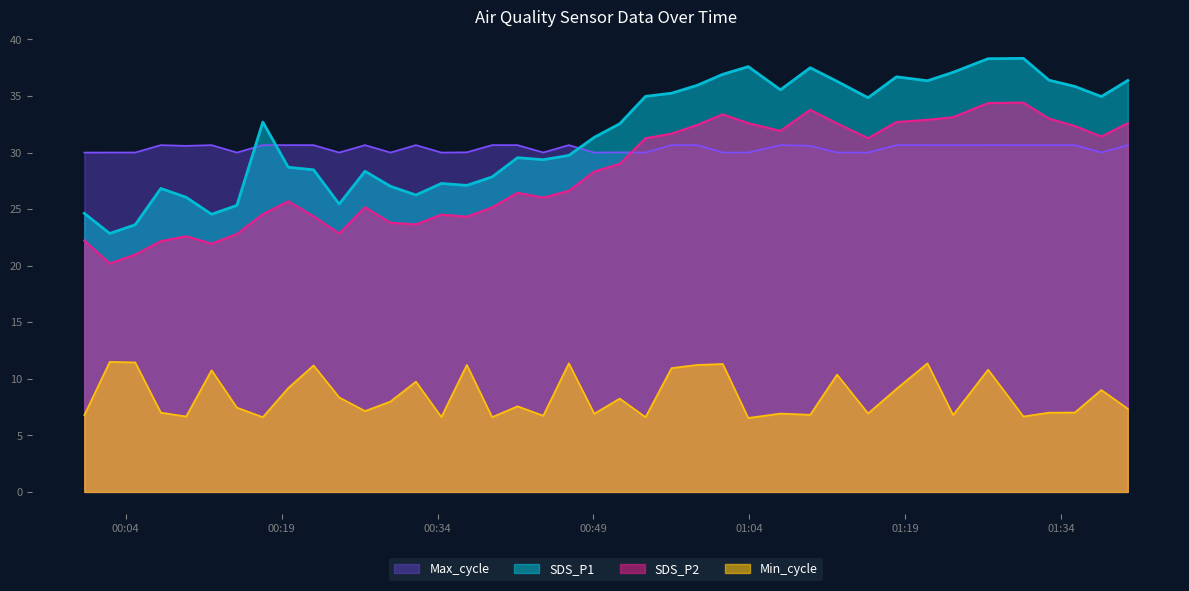

How many data points in SDS_P1 are less than 32?

20